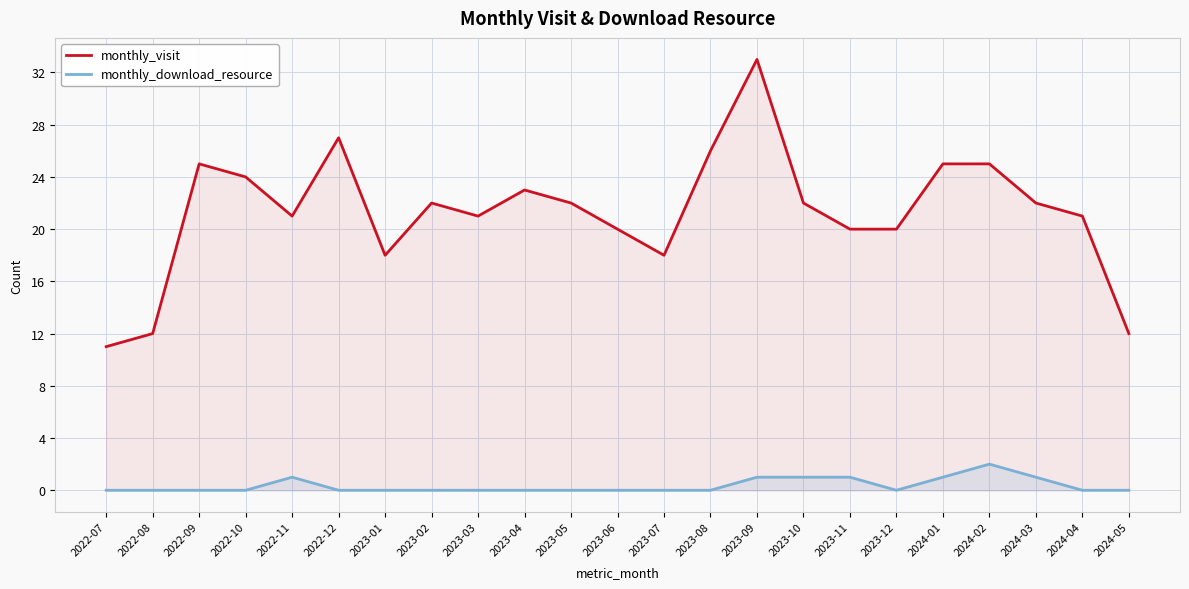

What position from the left is 2022-08?

2